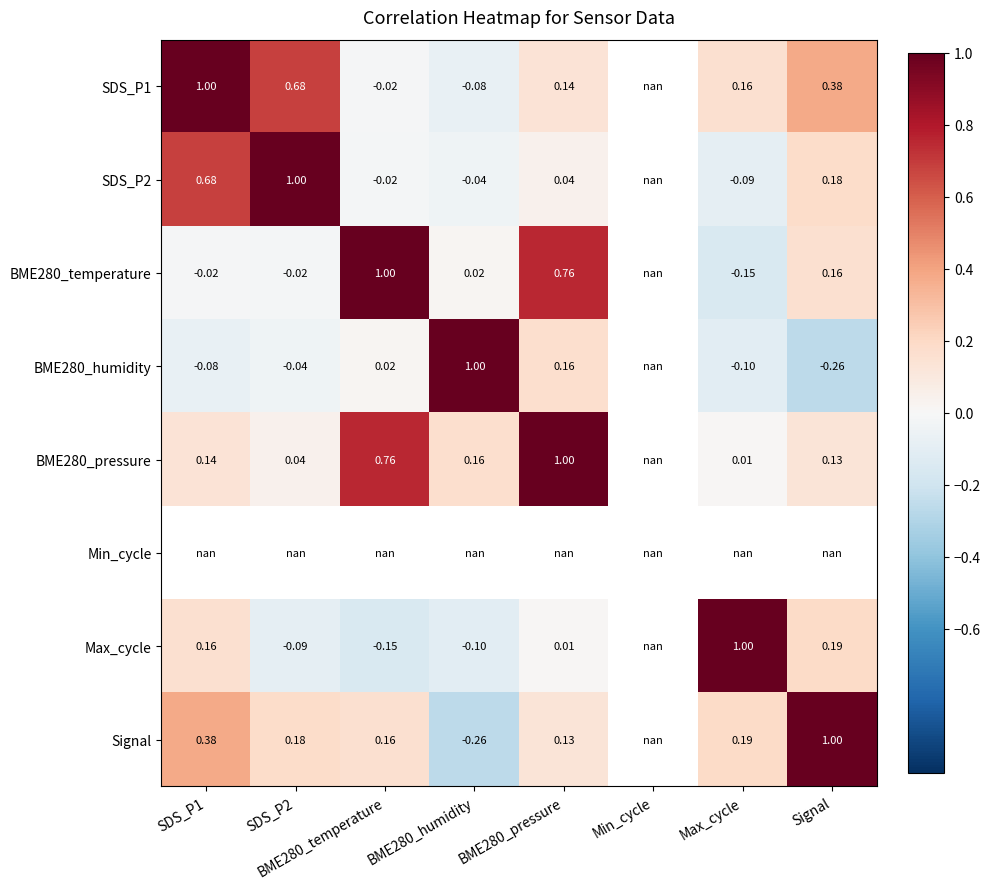

Is the value of Signal at BME280_temperature greater than the value of SDS_P1 at SDS_P1?

No